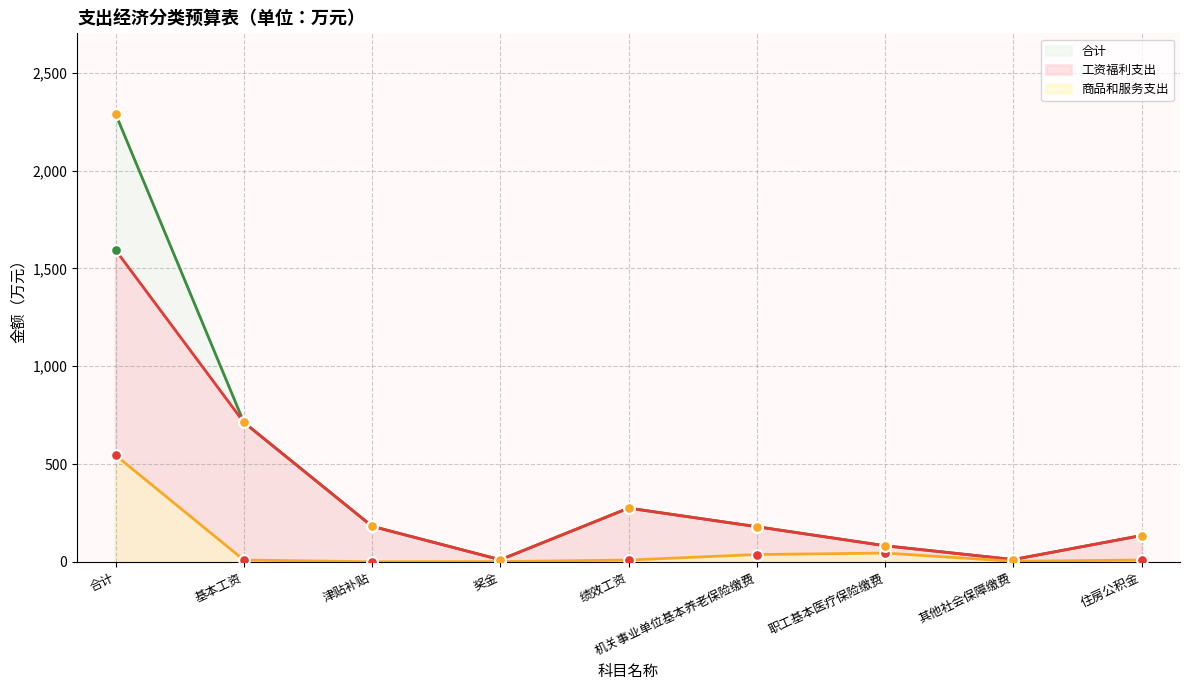

At how many categories does at least one series exceed 1915?

1